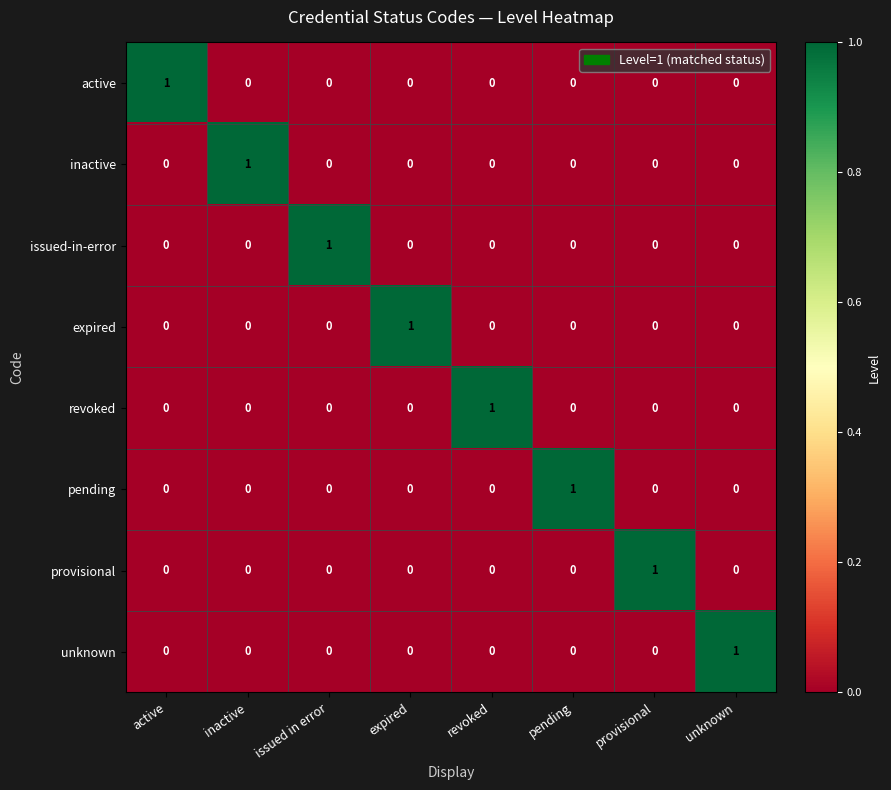

Count the number of categories in the chart.

8